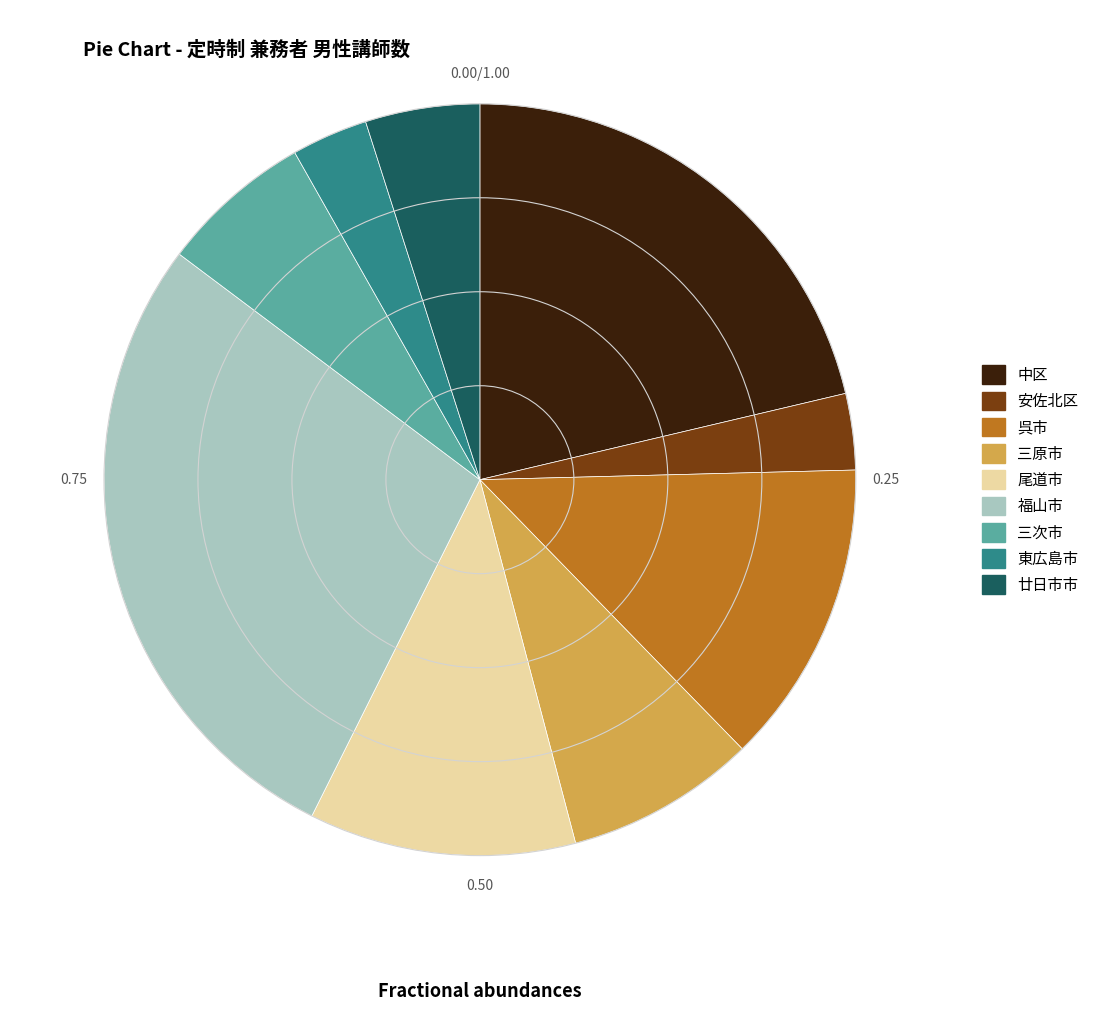

Is there any slice that represents more than half of the pie?

No